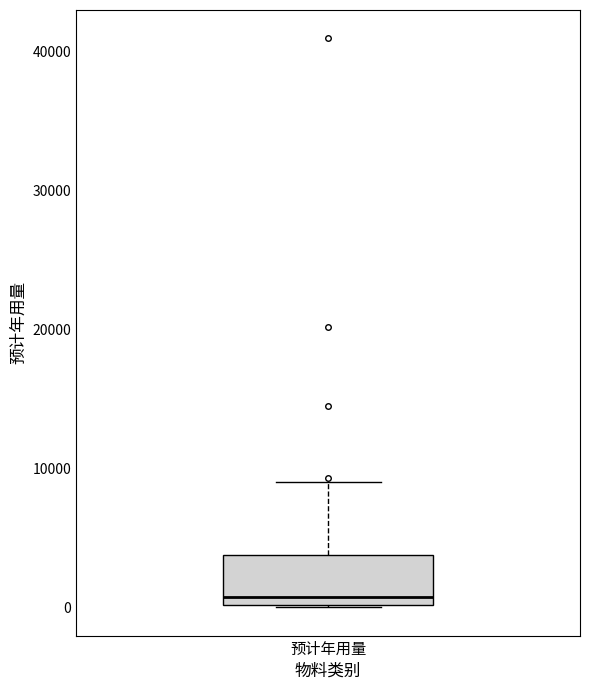

Where is the upper edge of the box for 预计年用量 on the y-axis? The values are not printed on the chart, so give them approximately, as read against the axis.

4000